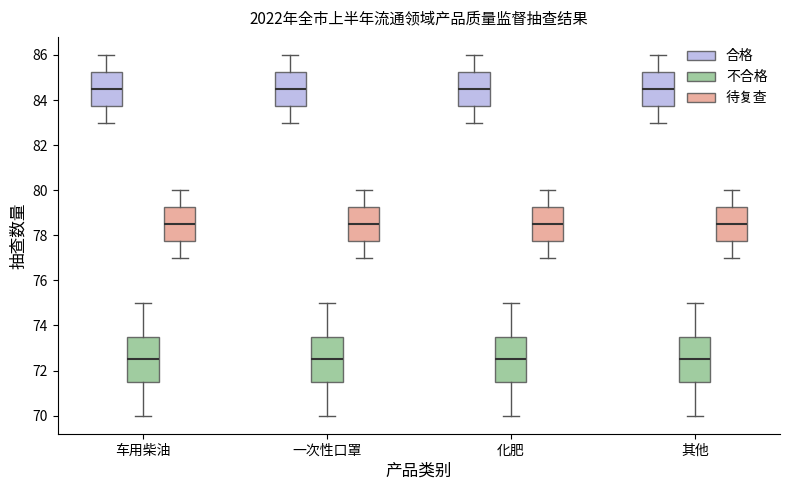

Reading left to right, read every box against the y-axis: the position of its median line, the range the box covers, and the ends of its whiskers. The values are not printed on the chart, so give them approximately, as read against the axis.

车用柴油 (合格): median 84.6, box 83.8 to 85.2, whiskers 83.0 to 86.0
车用柴油 (不合格): median 72.6, box 71.6 to 73.6, whiskers 70.0 to 75.0
车用柴油 (待复查): median 78.6, box 77.8 to 79.2, whiskers 77.0 to 80.0
一次性口罩 (合格): median 84.6, box 83.8 to 85.2, whiskers 83.0 to 86.0
一次性口罩 (不合格): median 72.6, box 71.6 to 73.6, whiskers 70.0 to 75.0
一次性口罩 (待复查): median 78.6, box 77.8 to 79.2, whiskers 77.0 to 80.0
化肥 (合格): median 84.6, box 83.8 to 85.2, whiskers 83.0 to 86.0
化肥 (不合格): median 72.6, box 71.6 to 73.6, whiskers 70.0 to 75.0
化肥 (待复查): median 78.6, box 77.8 to 79.2, whiskers 77.0 to 80.0
其他 (合格): median 84.6, box 83.8 to 85.2, whiskers 83.0 to 86.0
其他 (不合格): median 72.6, box 71.6 to 73.6, whiskers 70.0 to 75.0
其他 (待复查): median 78.6, box 77.8 to 79.2, whiskers 77.0 to 80.0